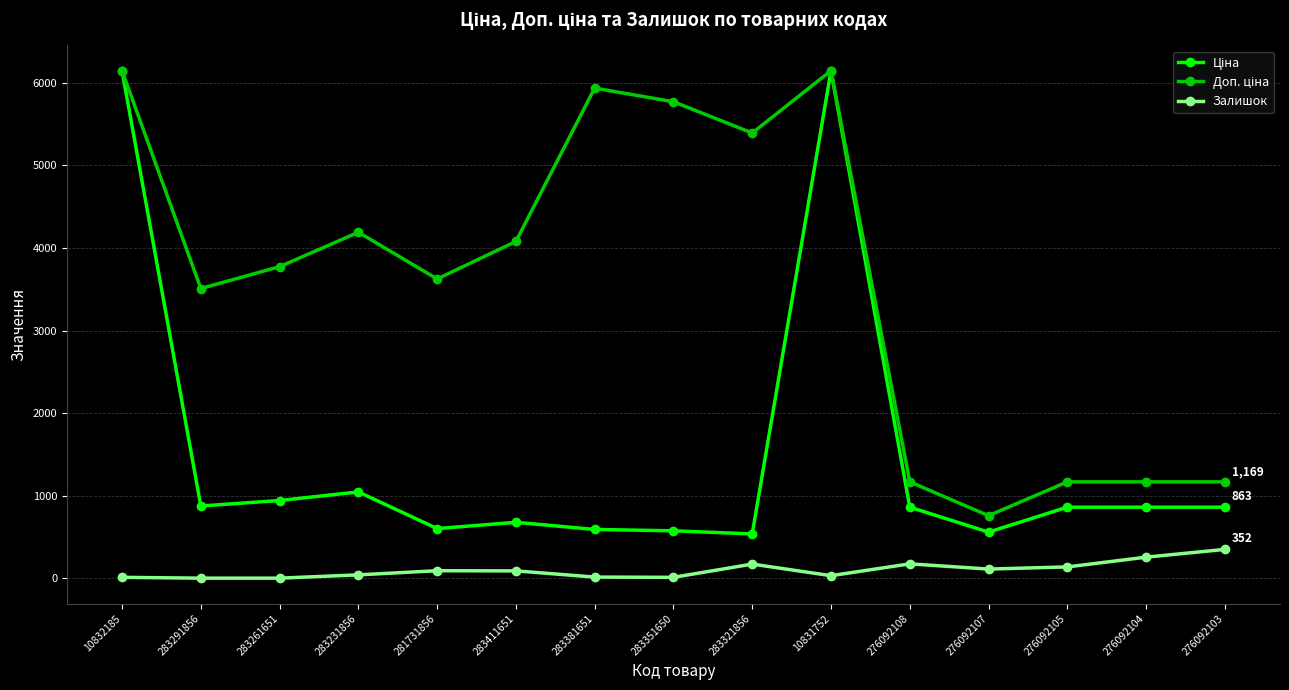

At how many categories does at least one series exceed 1651?

10